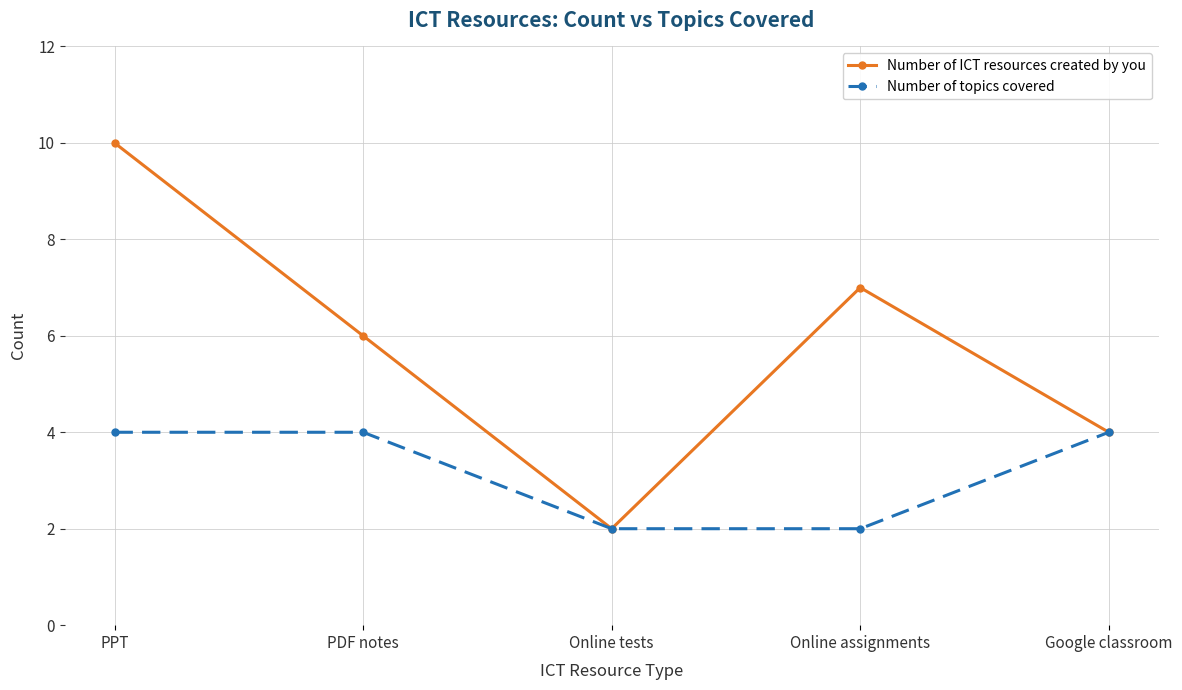

Is it true that Number of ICT resources created by you equals 10 at PPT?

True